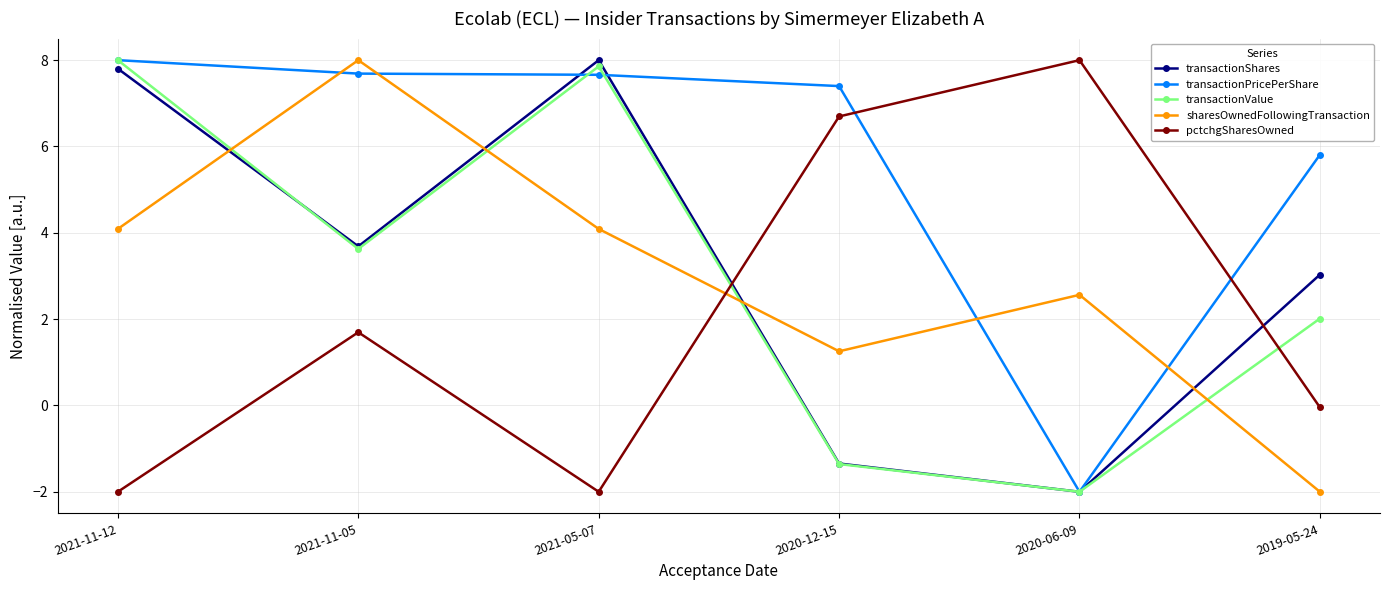

At 2019-05-24, list the series in order from smallest to largest.

sharesOwnedFollowingTransaction, pctchgSharesOwned, transactionValue, transactionShares, transactionPricePerShare